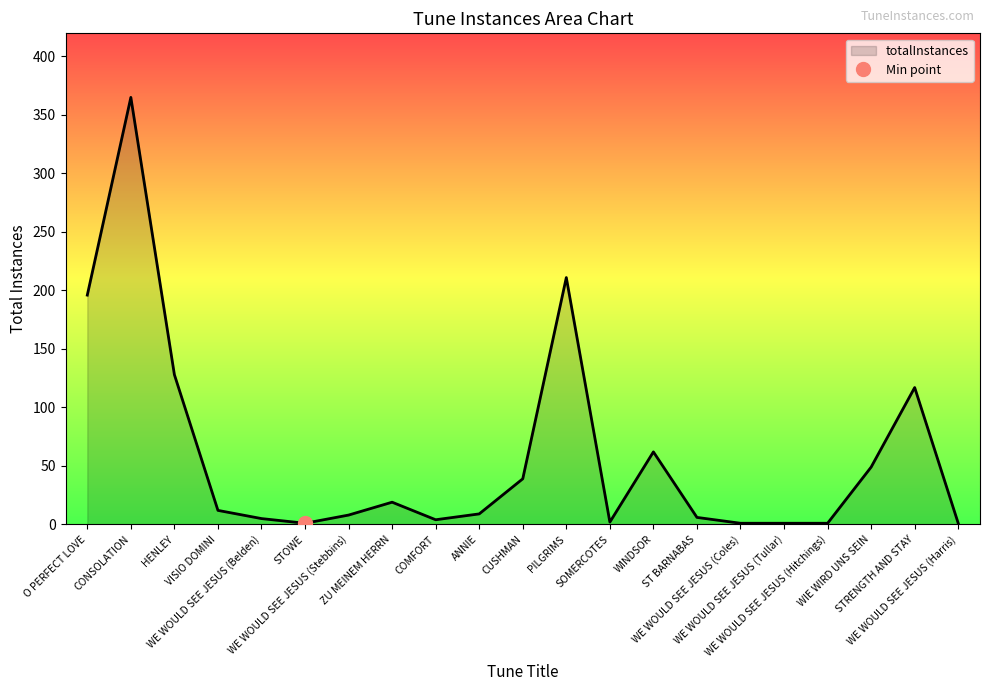

Reading left to right, extract all data points from this chart.

O PERFECT LOVE=196	CONSOLATION=365	HENLEY=128	VISIO DOMINI=12	WE WOULD SEE JESUS (Belden)=5	STOWE=1	WE WOULD SEE JESUS (Stebbins)=8	ZU MEINEM HERRN=19	COMFORT=4	ANNIE=9	CUSHMAN=39	PILGRIMS=211	SOMERCOTES=2	WINDSOR=62	ST BARNABAS=6	WE WOULD SEE JESUS (Coles)=1	WE WOULD SEE JESUS (Tullar)=1	WE WOULD SEE JESUS (Hitchings)=1	WIE WIRD UNS SEIN=49	STRENGTH AND STAY=117	WE WOULD SEE JESUS (Harris)=1